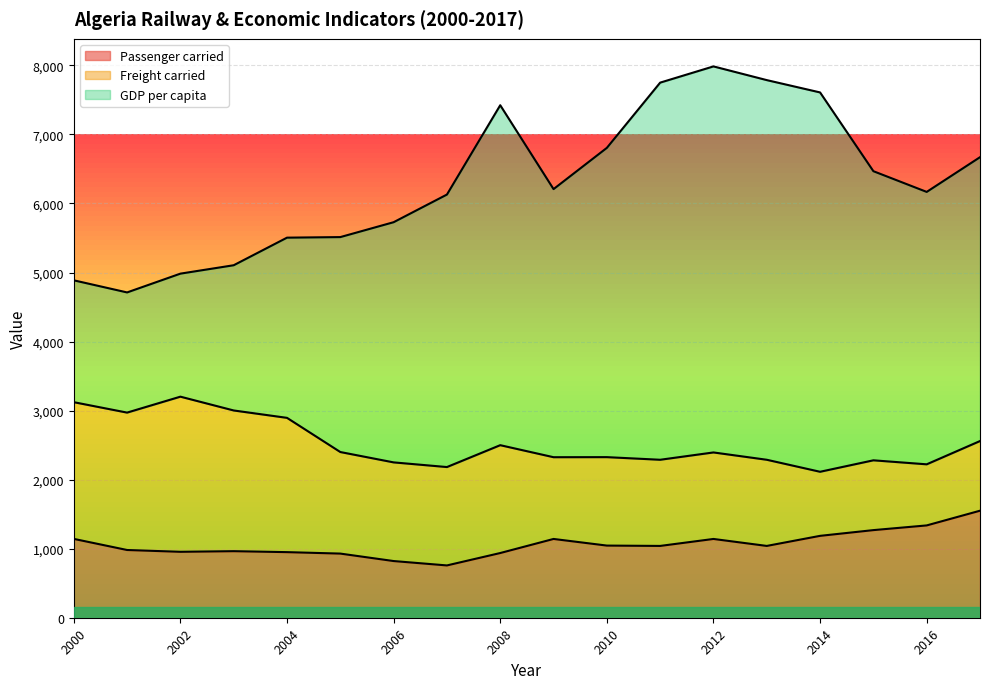

What is the spread (max minus min) of values at 2006?

4907.7